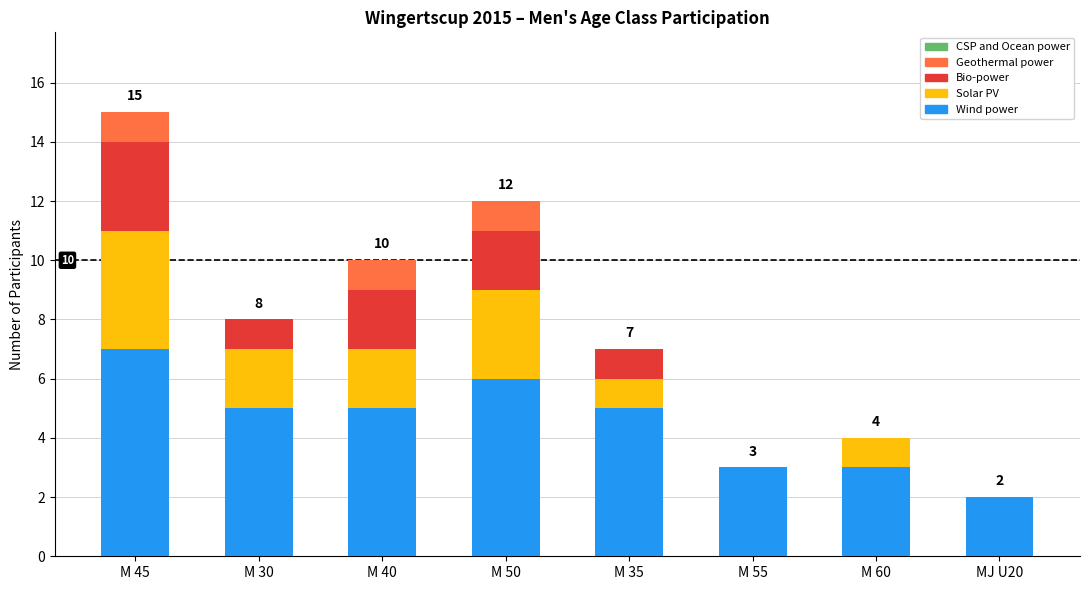

At which label does Wind power reach its peak?

M 45